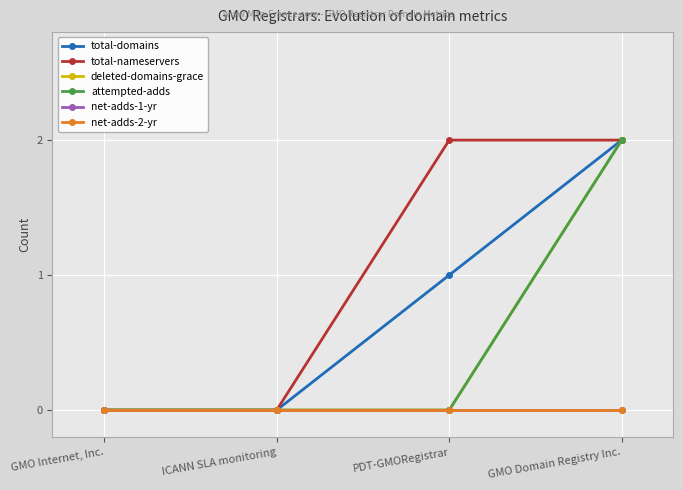

Which category has the lowest value in the total-nameservers series?

GMO Internet, Inc.